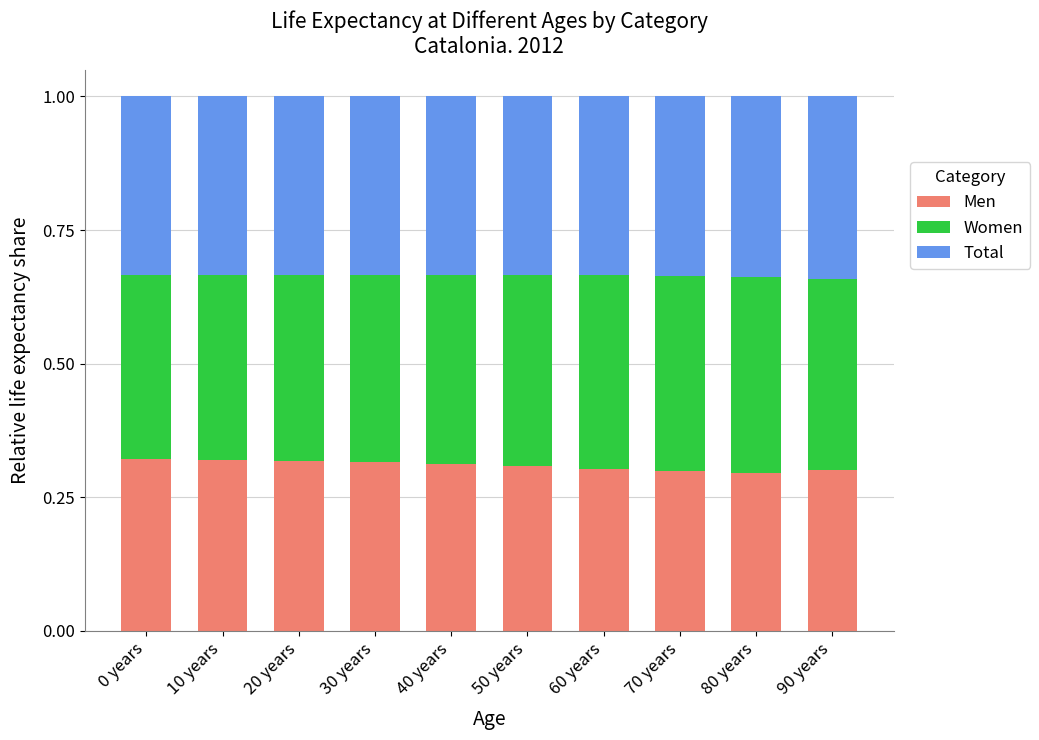

What is the sum of the Men values at 20 years and 90 years?

0.6